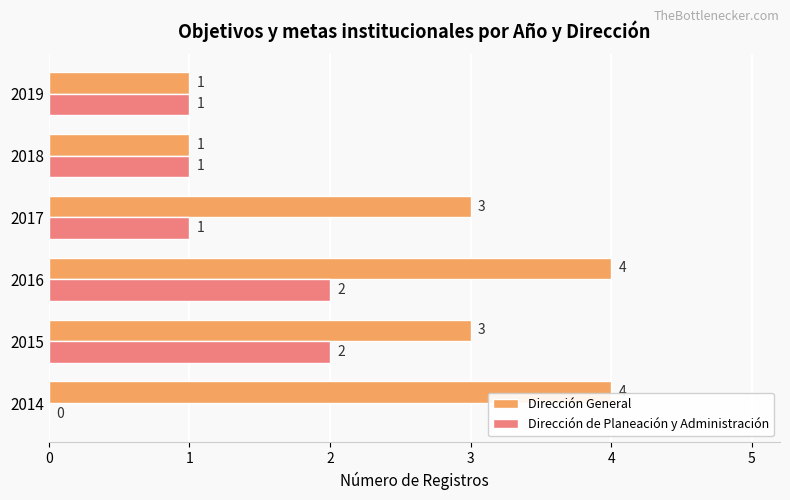

Which series has the largest total across all categories?

Dirección General